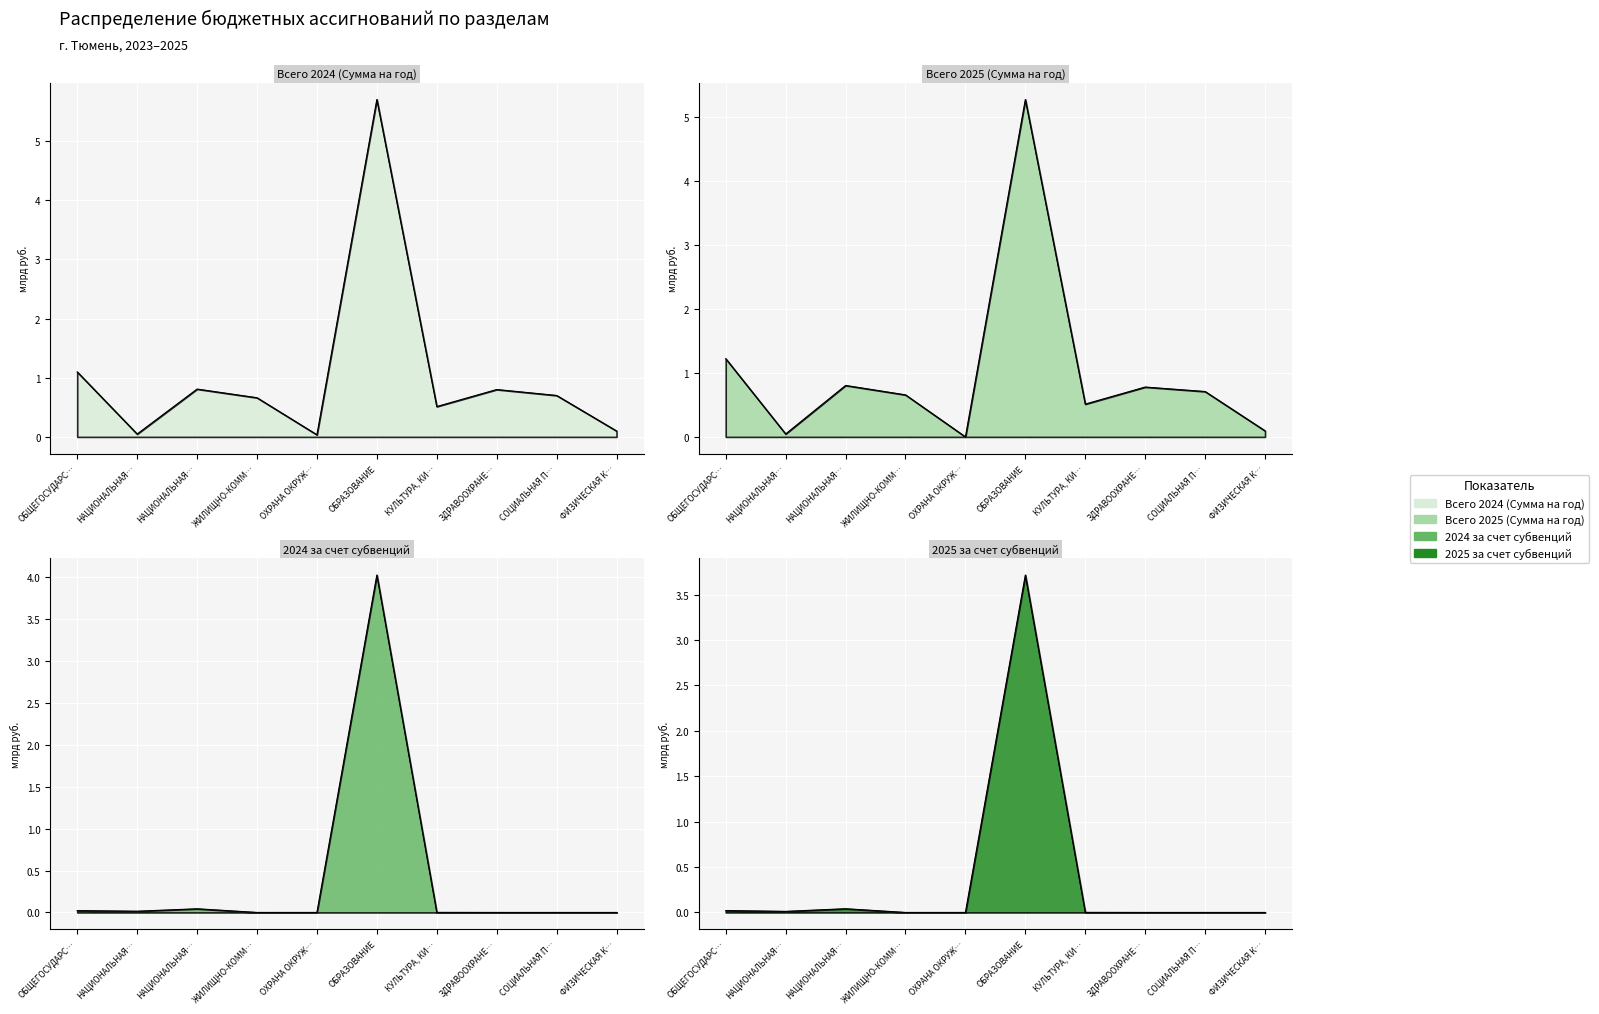

Is the value of Всего 2025 (Сумма на год) at ФИЗИЧЕСКАЯ К… greater than the value of 2025 за счет субвенций at СОЦИАЛЬНАЯ П…?

Yes